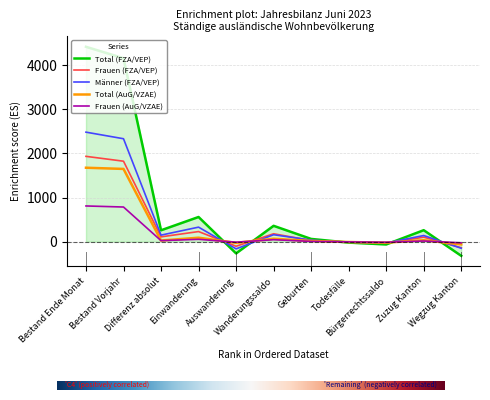

Rank the series by their maximum value, from highest to lowest.

Total (FZA/VEP), Männer (FZA/VEP), Frauen (FZA/VEP), Total (AuG/VZAE), Frauen (AuG/VZAE)